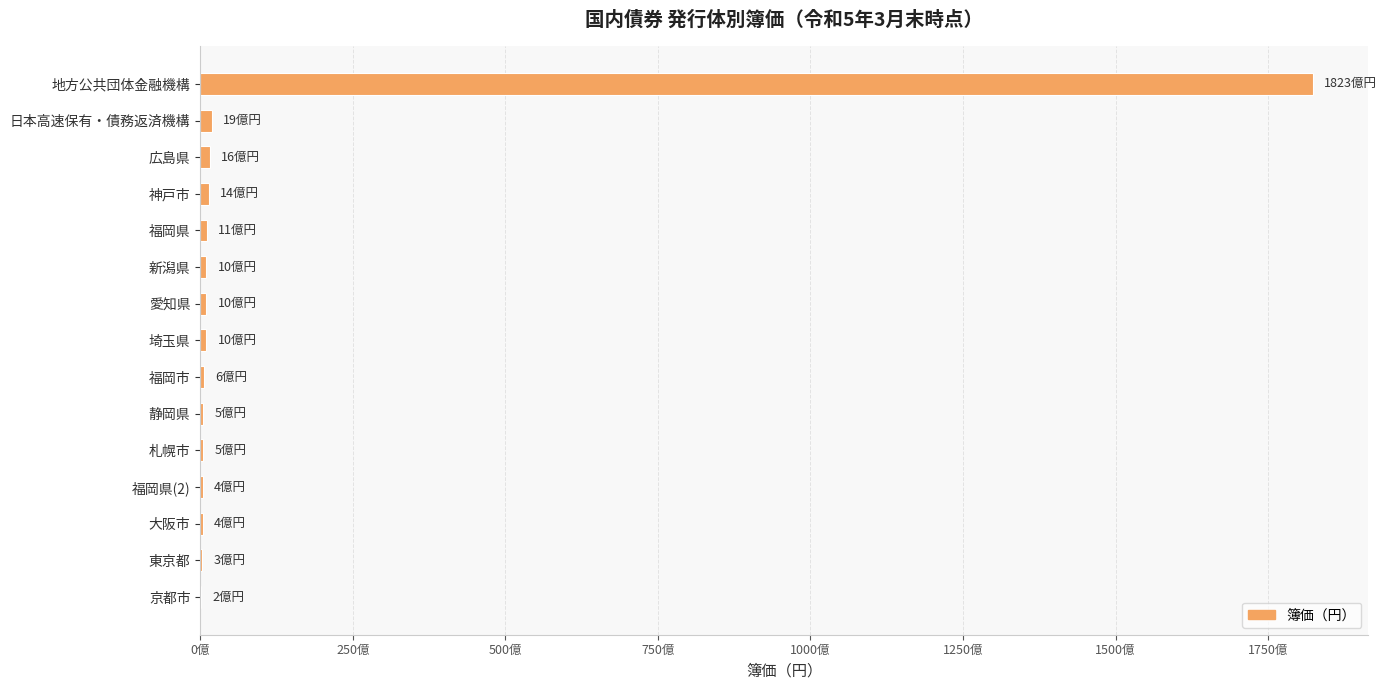

What is the difference between the maximum and minimum values?

182100000000